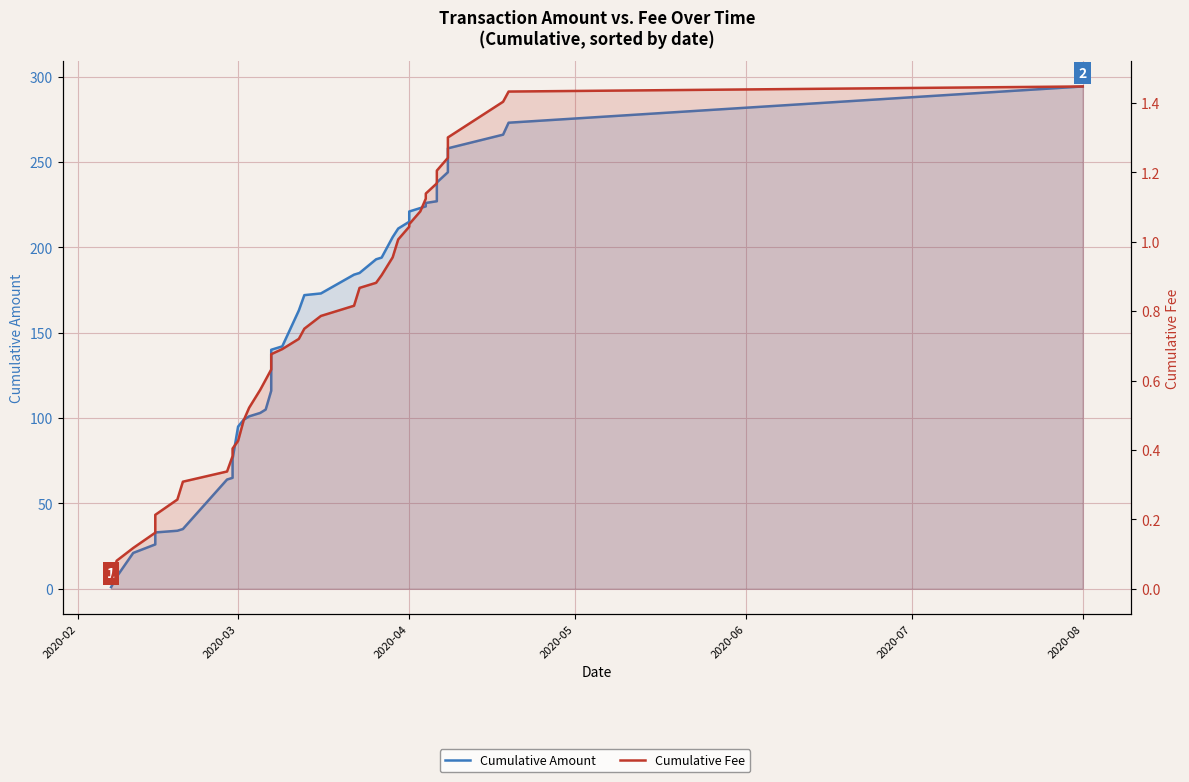

Count the number of data series in this chart.

2